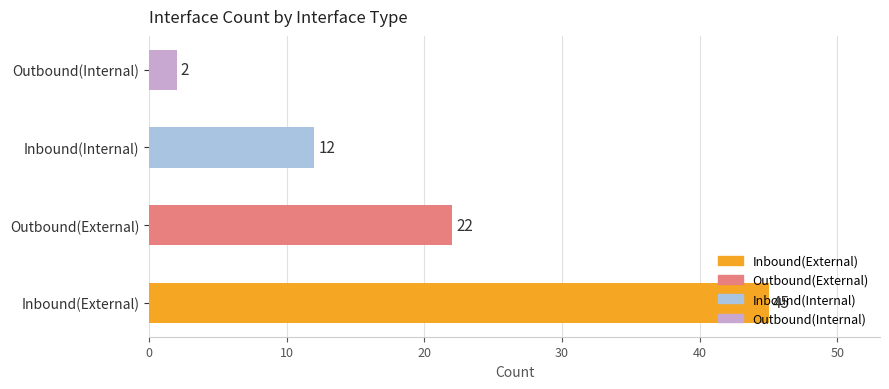

Does the chart contain any negative values?

No